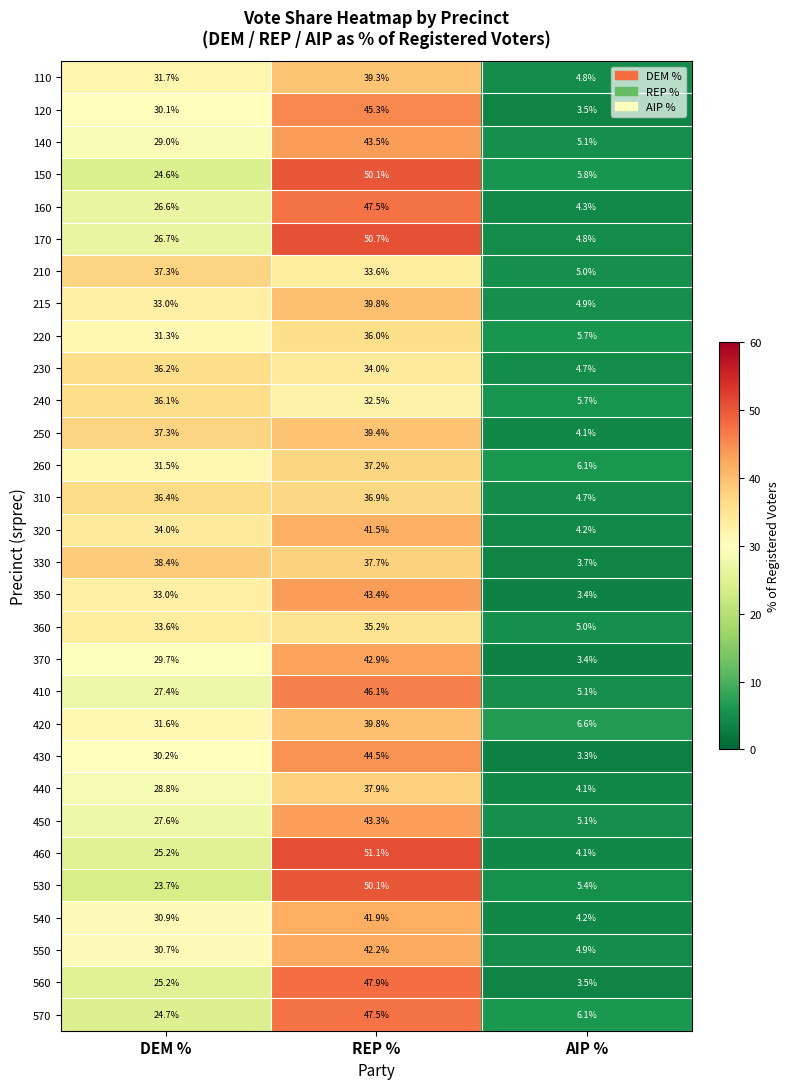

The 140 series shows 5.1 at AIP %. True or false?

True